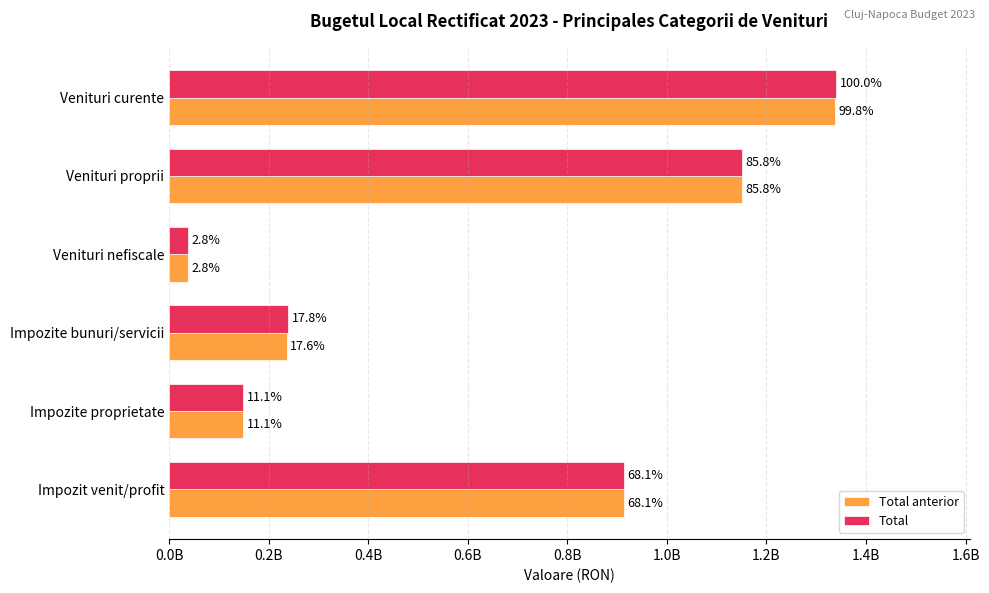

What are all the series names shown in the legend?

Total anterior, Total